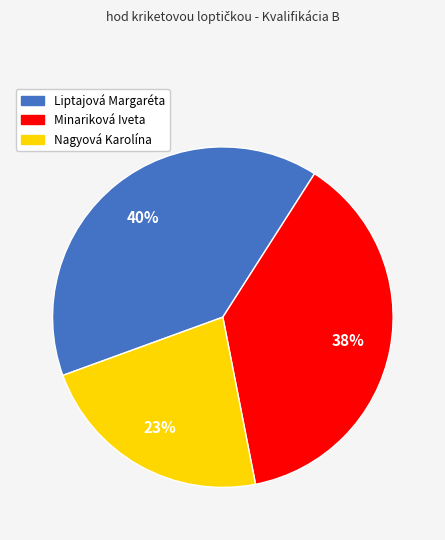

Does Nagyová Karolína account for over 50% of the chart?

No